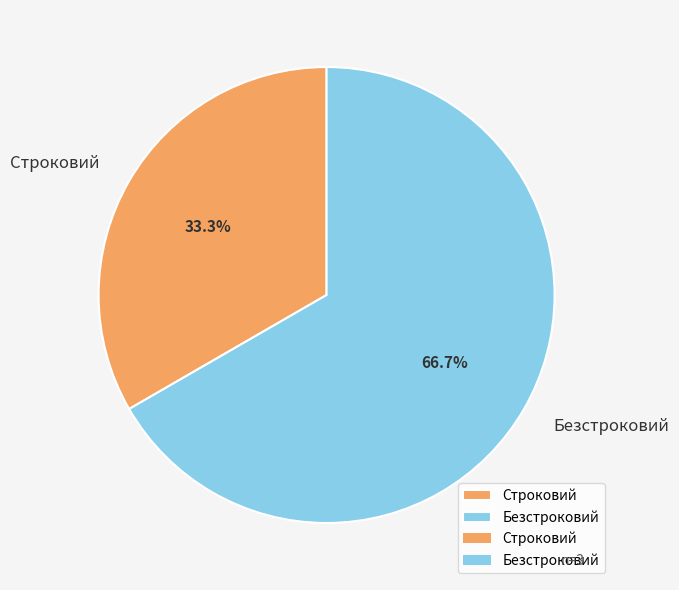

Combined, do Безстроковий and Строковий account for over 50%?

Yes